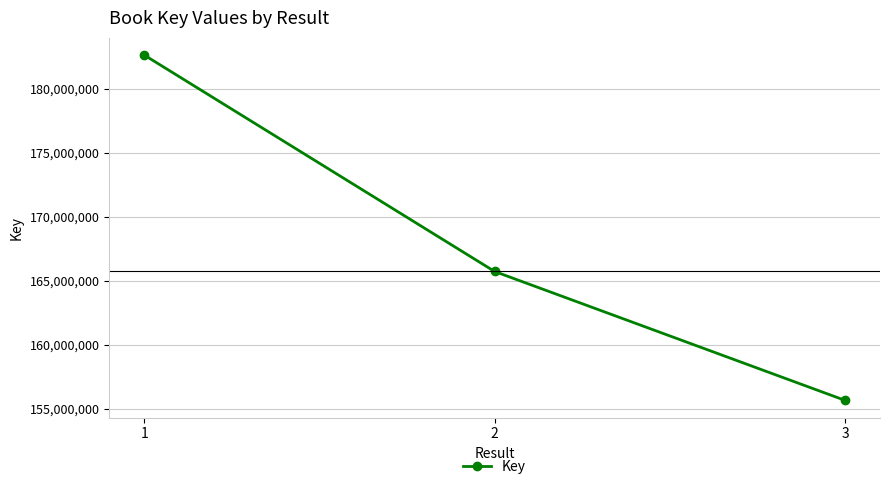

True or false: the data shows 80311121 at 1.

False